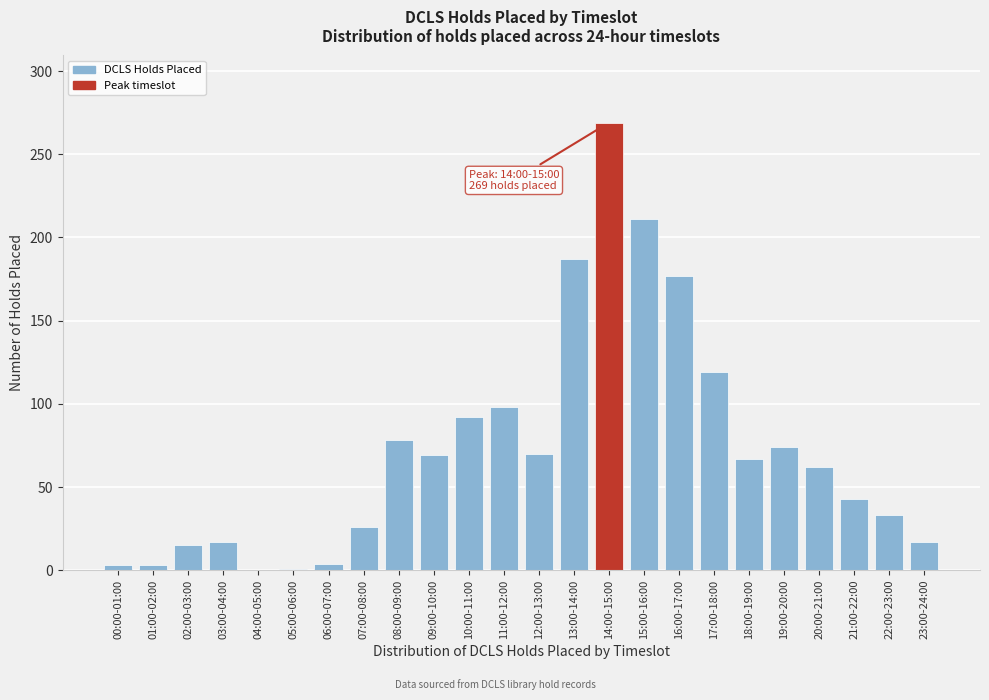

At which label is the value closest to 134?

17:00-18:00